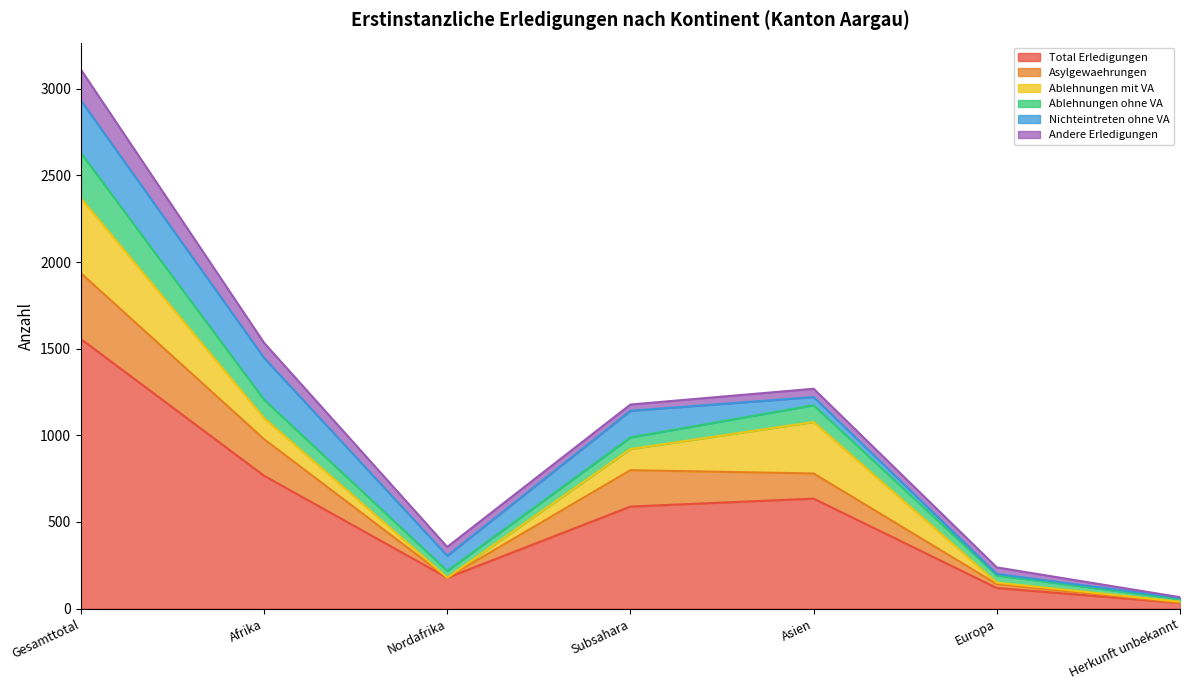

How many series are shown in this chart?

6